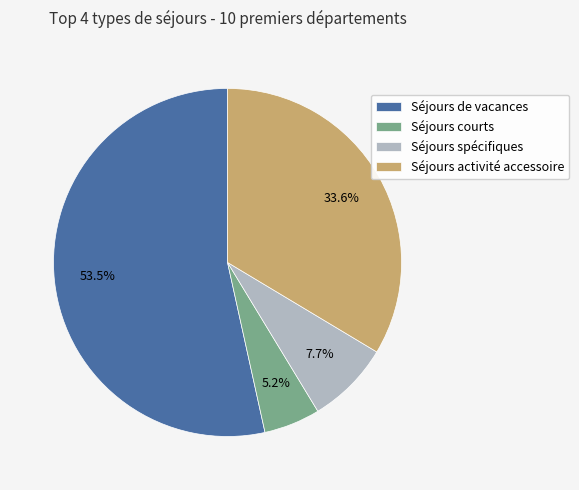

Which category has the biggest portion of the pie?

Séjours de vacances